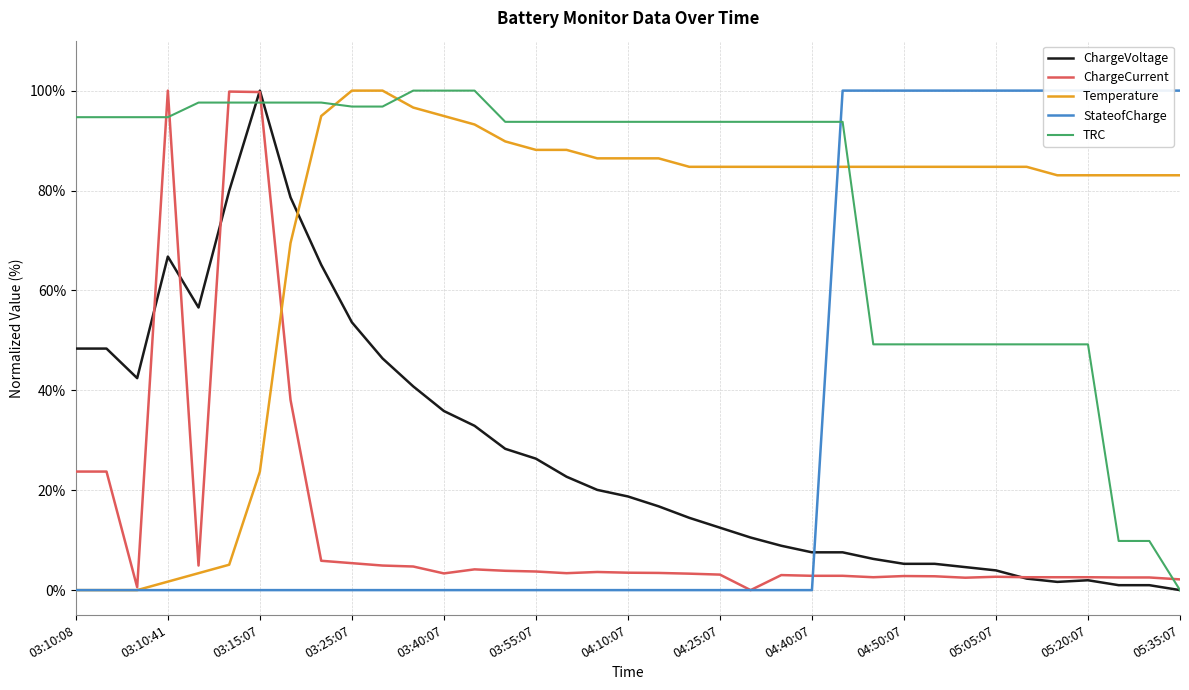

At 03:55:07, list the series in order from smallest to largest.

StateofCharge, ChargeCurrent, ChargeVoltage, Temperature, TRC